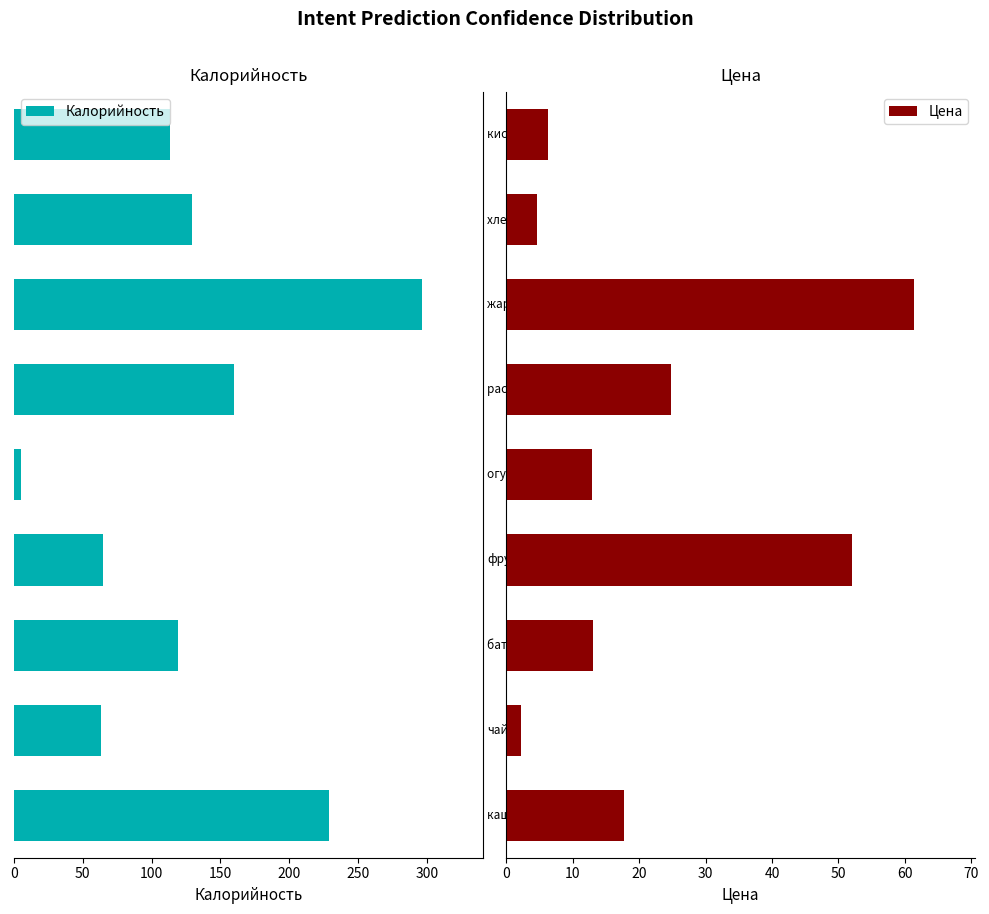

Which series has the largest range (max minus min)?

Калорийность